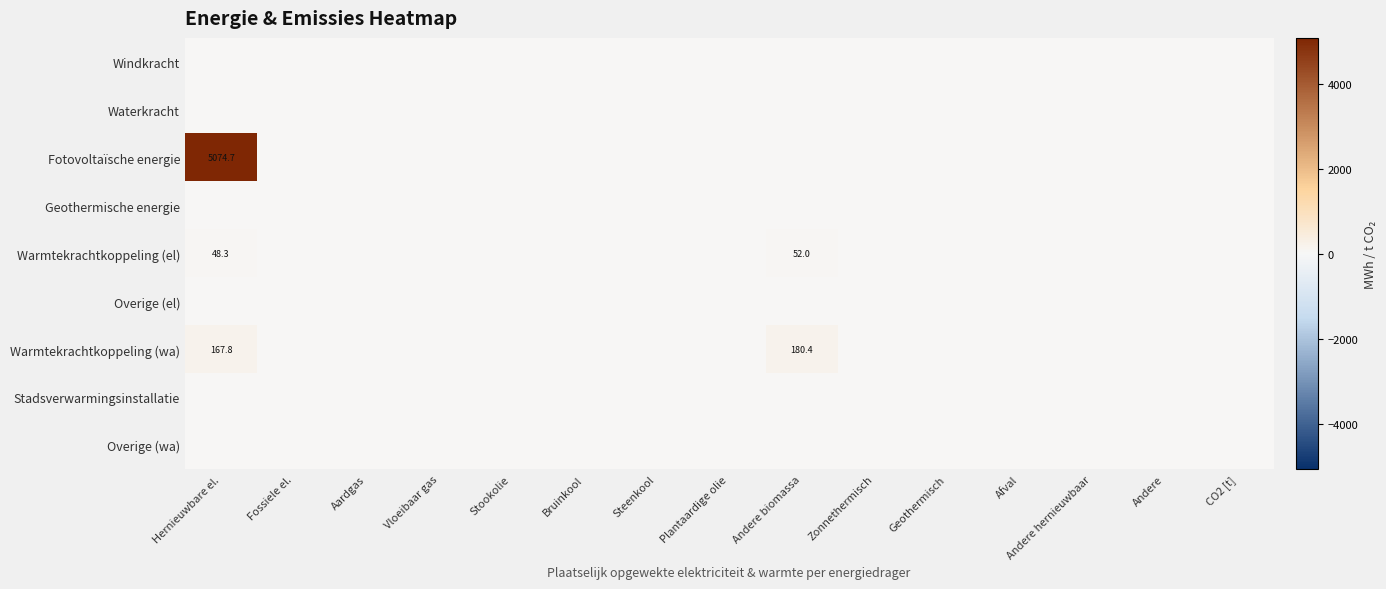

List the series in order of their peak value, lowest first.

Windkracht, Waterkracht, Geothermische energie, Overige (el), Stadsverwarmingsinstallatie, Overige (wa), Warmtekrachtkoppeling (el), Warmtekrachtkoppeling (wa), Fotovoltaïsche energie